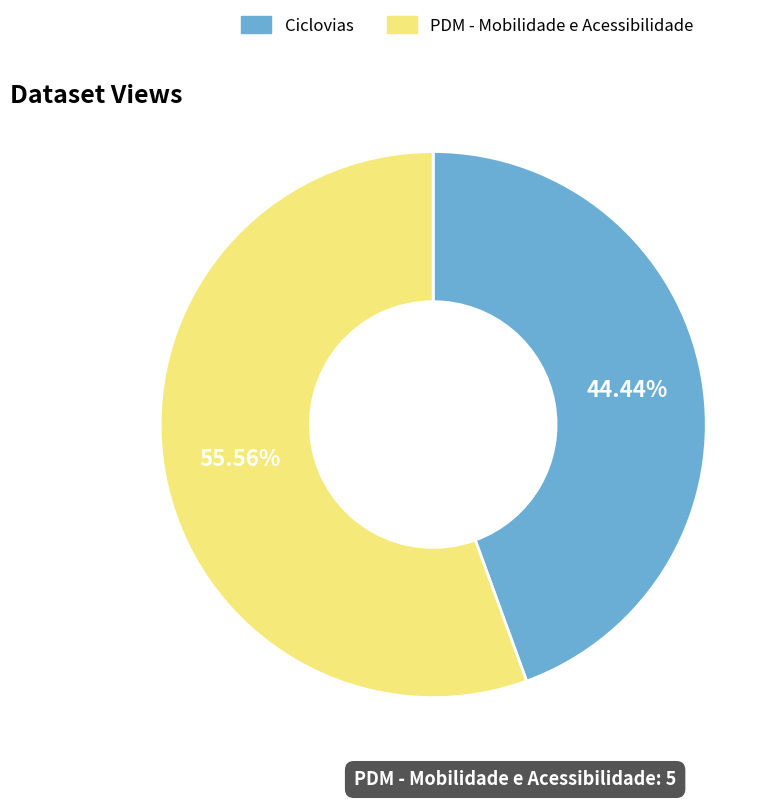

How much of the chart is everything except PDM - Mobilidade e Acessibilidade?

44.4%